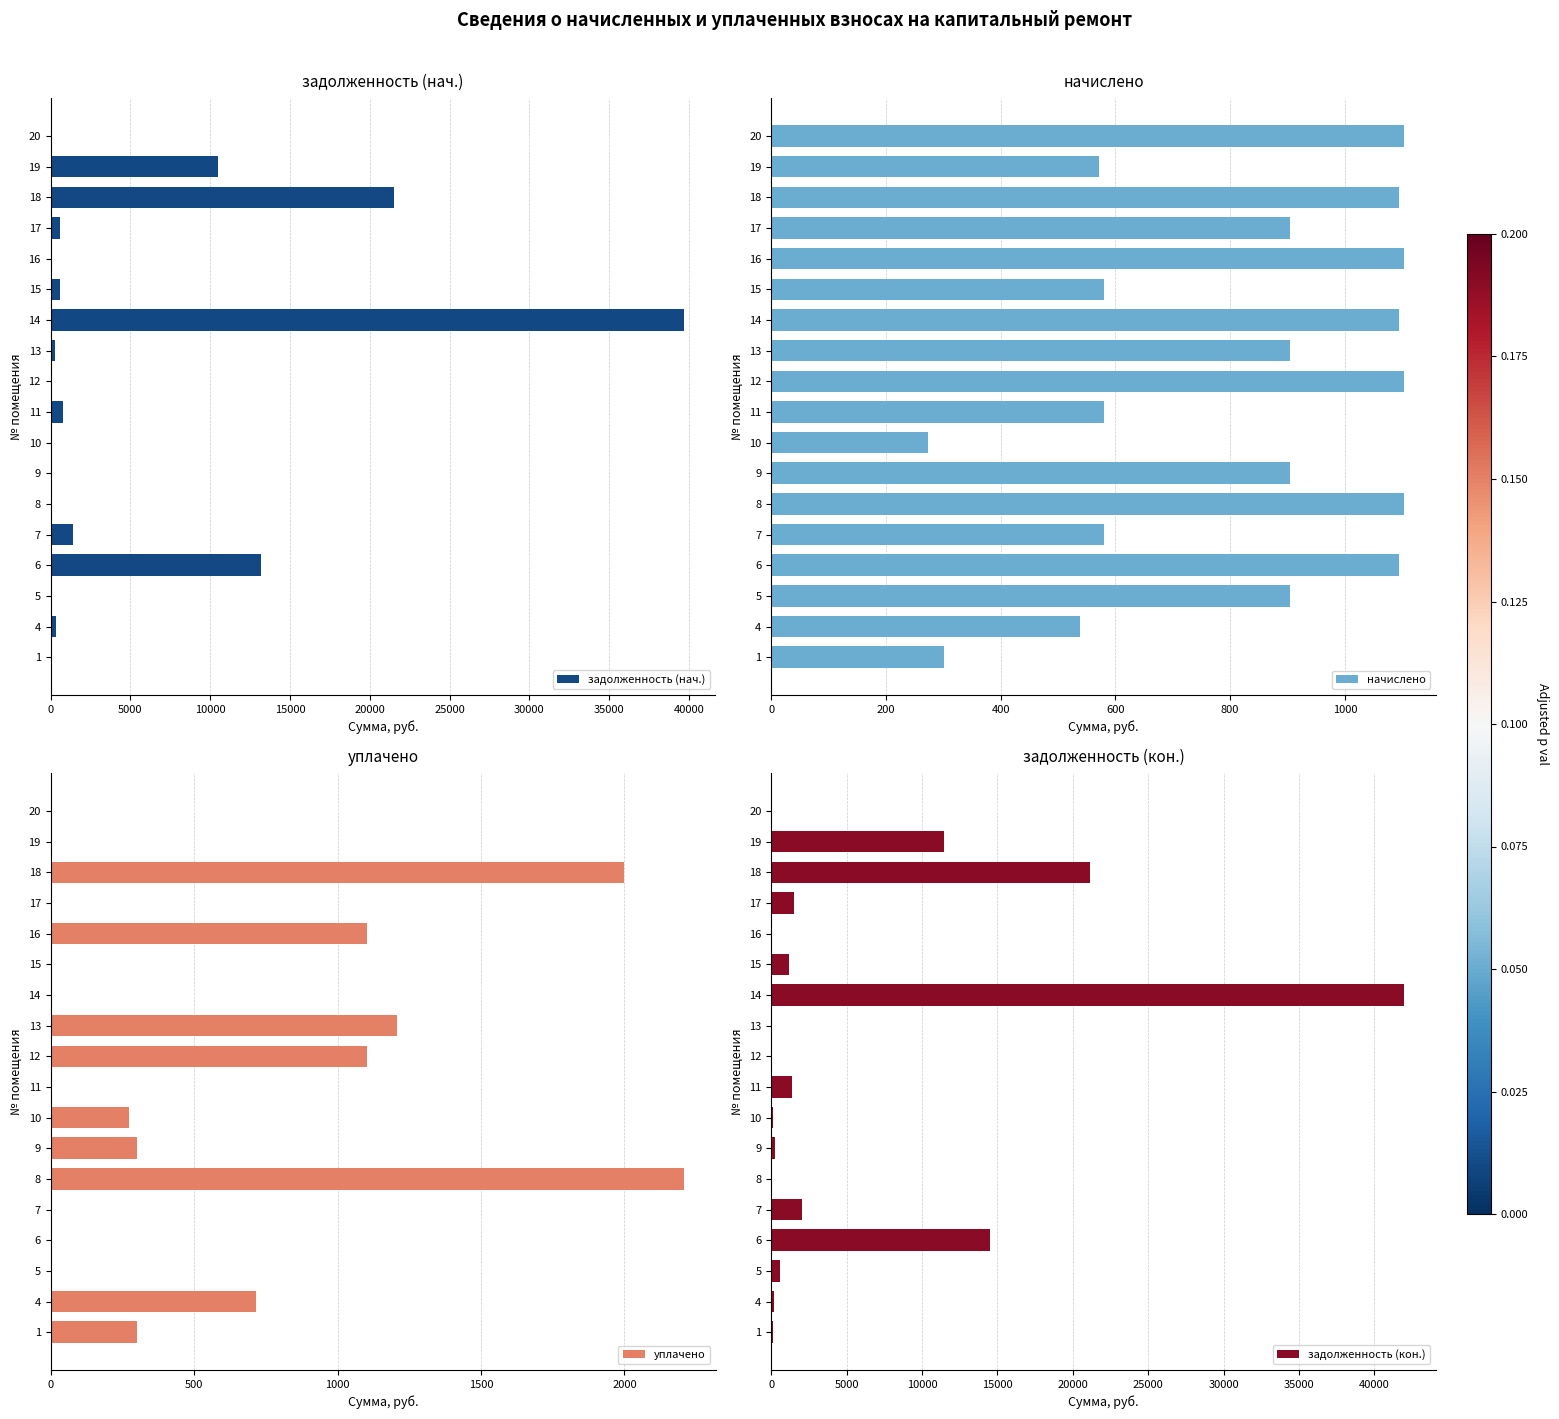

What is the difference between the уплачено values at 10 and 15?

273.6